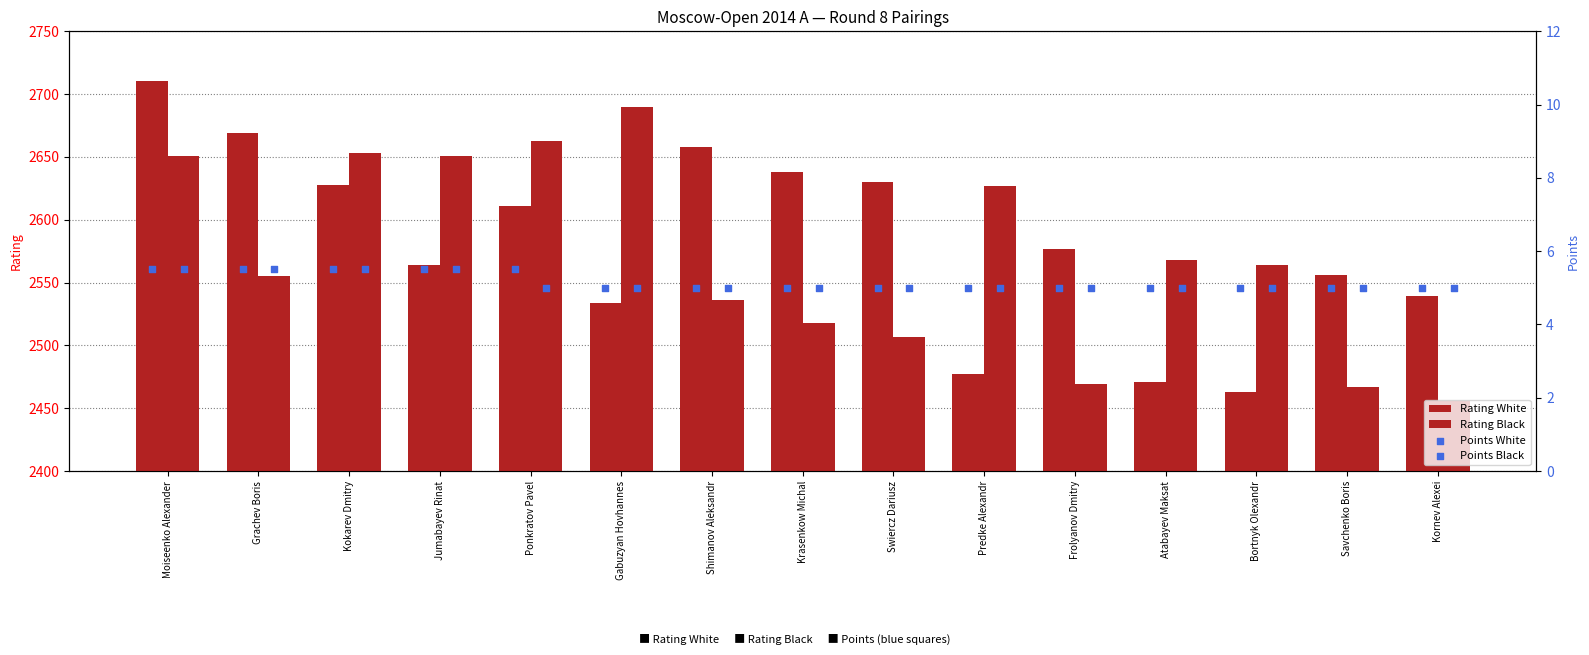

At how many categories does at least one series exceed 1703?

15